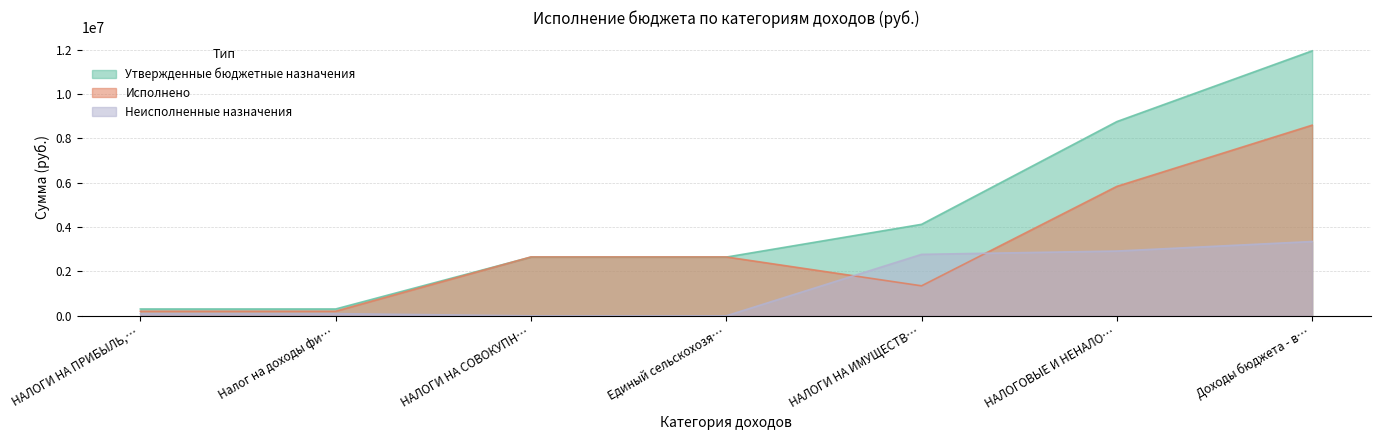

What position from the left is НАЛОГОВЫЕ И НЕНАЛО…?

6